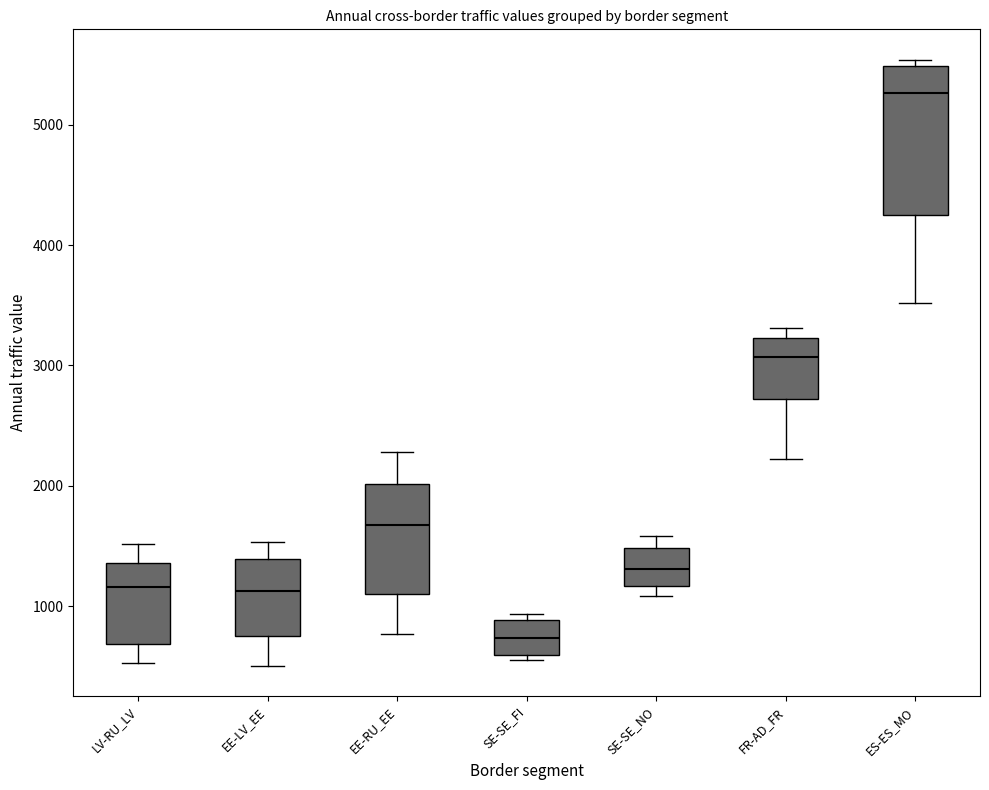

Which box is the tallest, from its lower edge to its upper edge?

ES-ES_MO